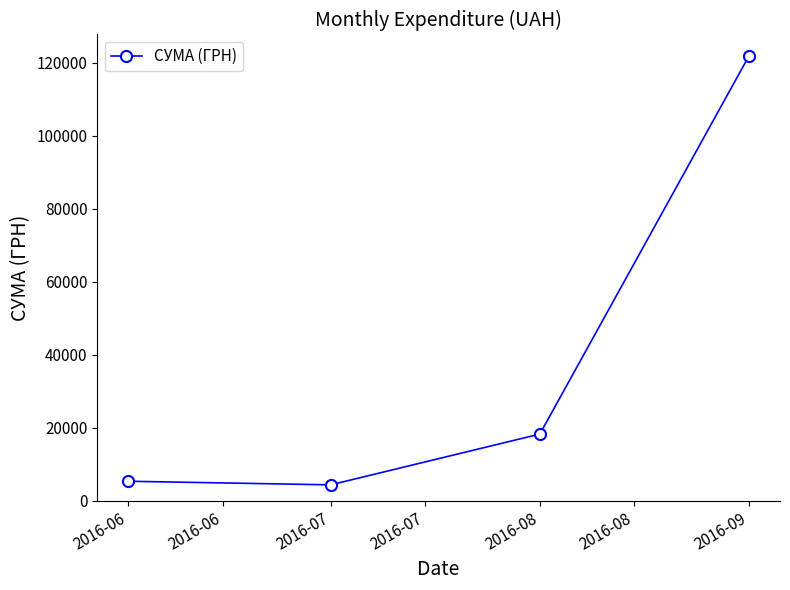

True or false: there are more than 0 points higher than both neighbors.

False